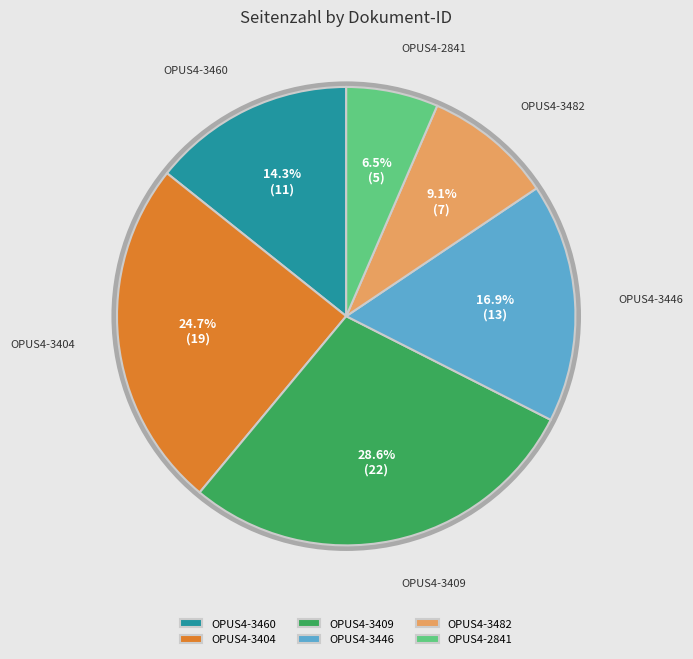

Combined, do OPUS4-3404 and OPUS4-3460 account for over 50%?

No